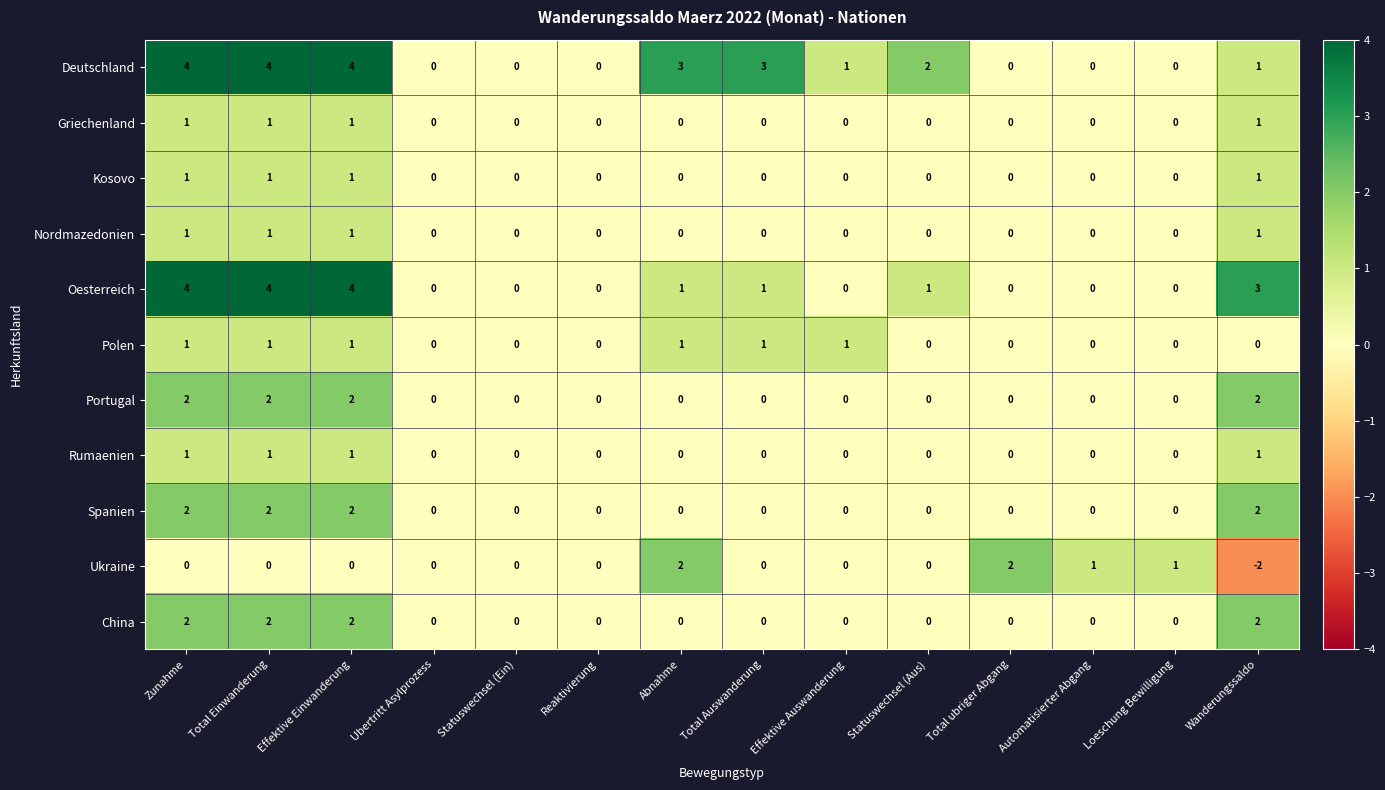

Between Statuswechsel (Aus) and Loeschung Bewilligung, which series saw the biggest shift?

Deutschland